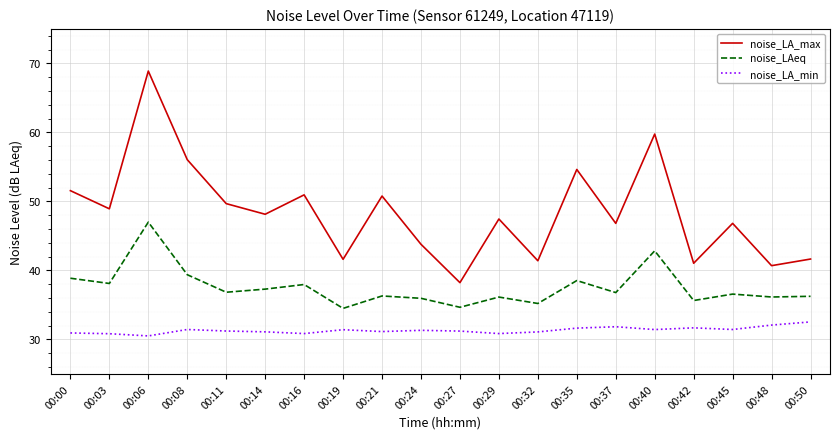

Is it true that noise_LAeq equals 9.7 at 00:45?

False